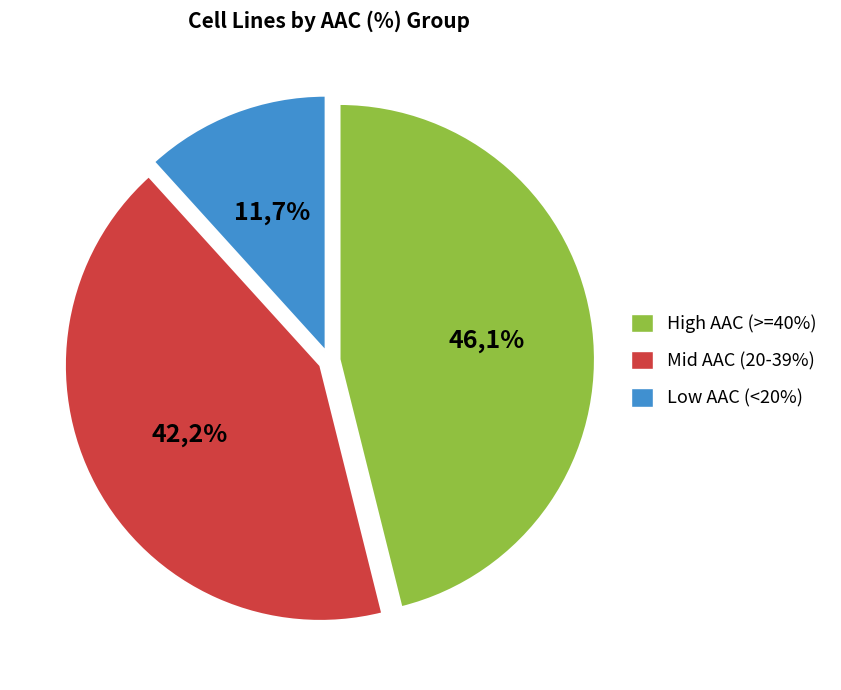

Is there a majority slice in this chart?

No